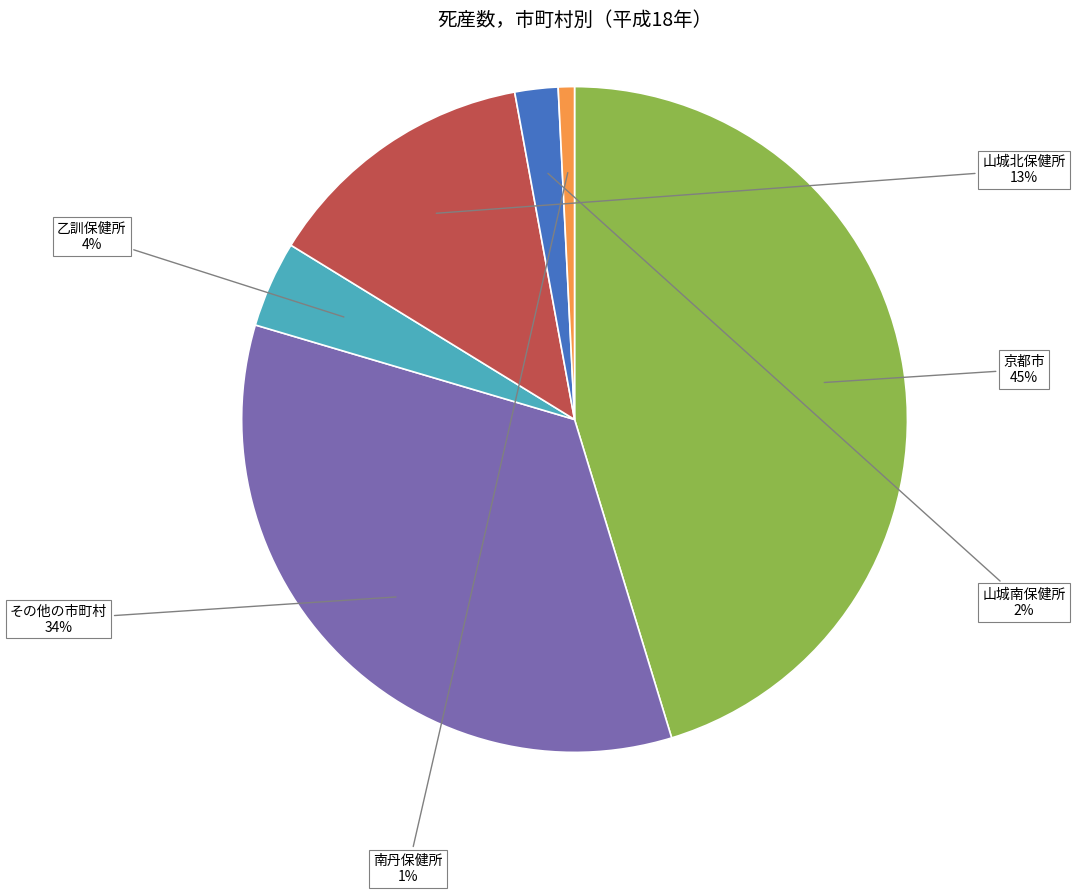

Do その他の市町村 and 南丹保健所 together represent more than half of the pie?

No